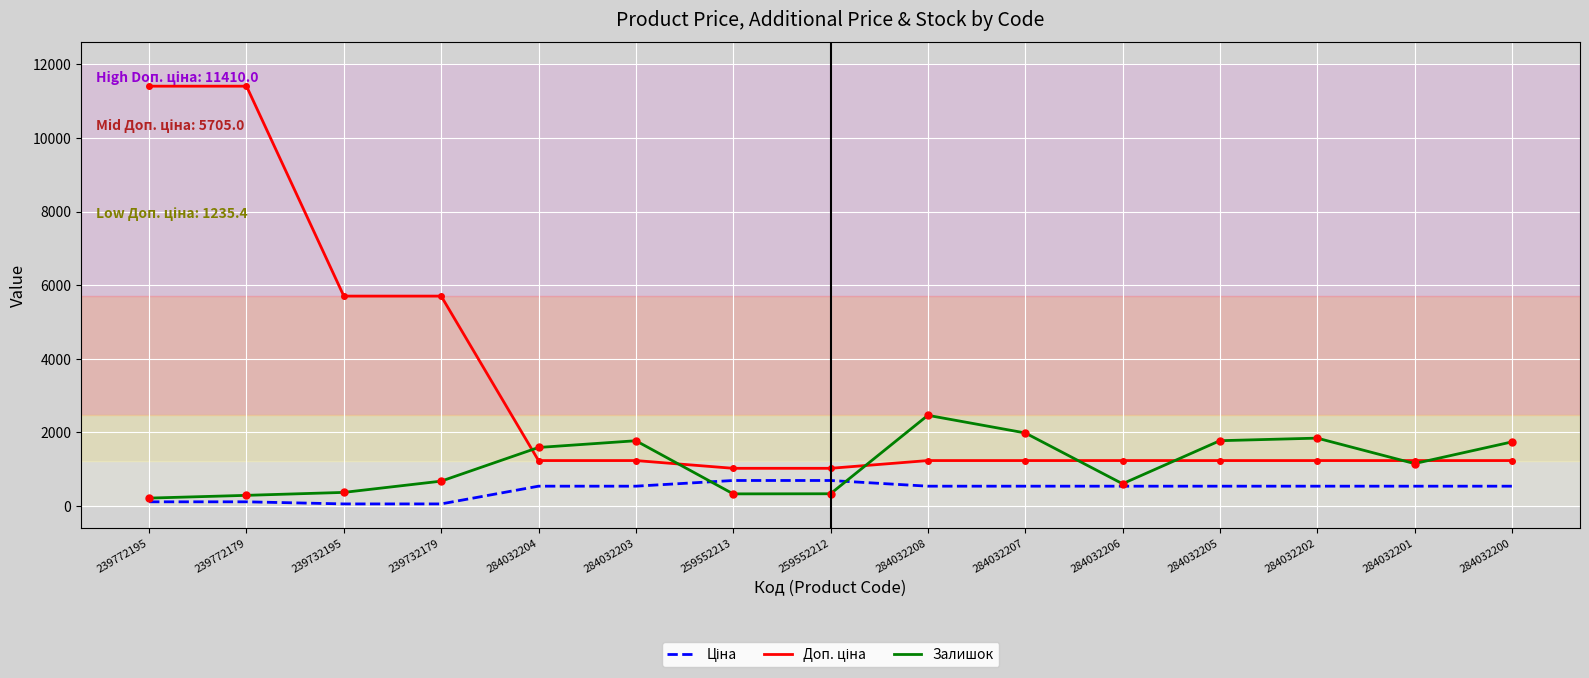

What is the total value across all series at 259552213?

2048.3